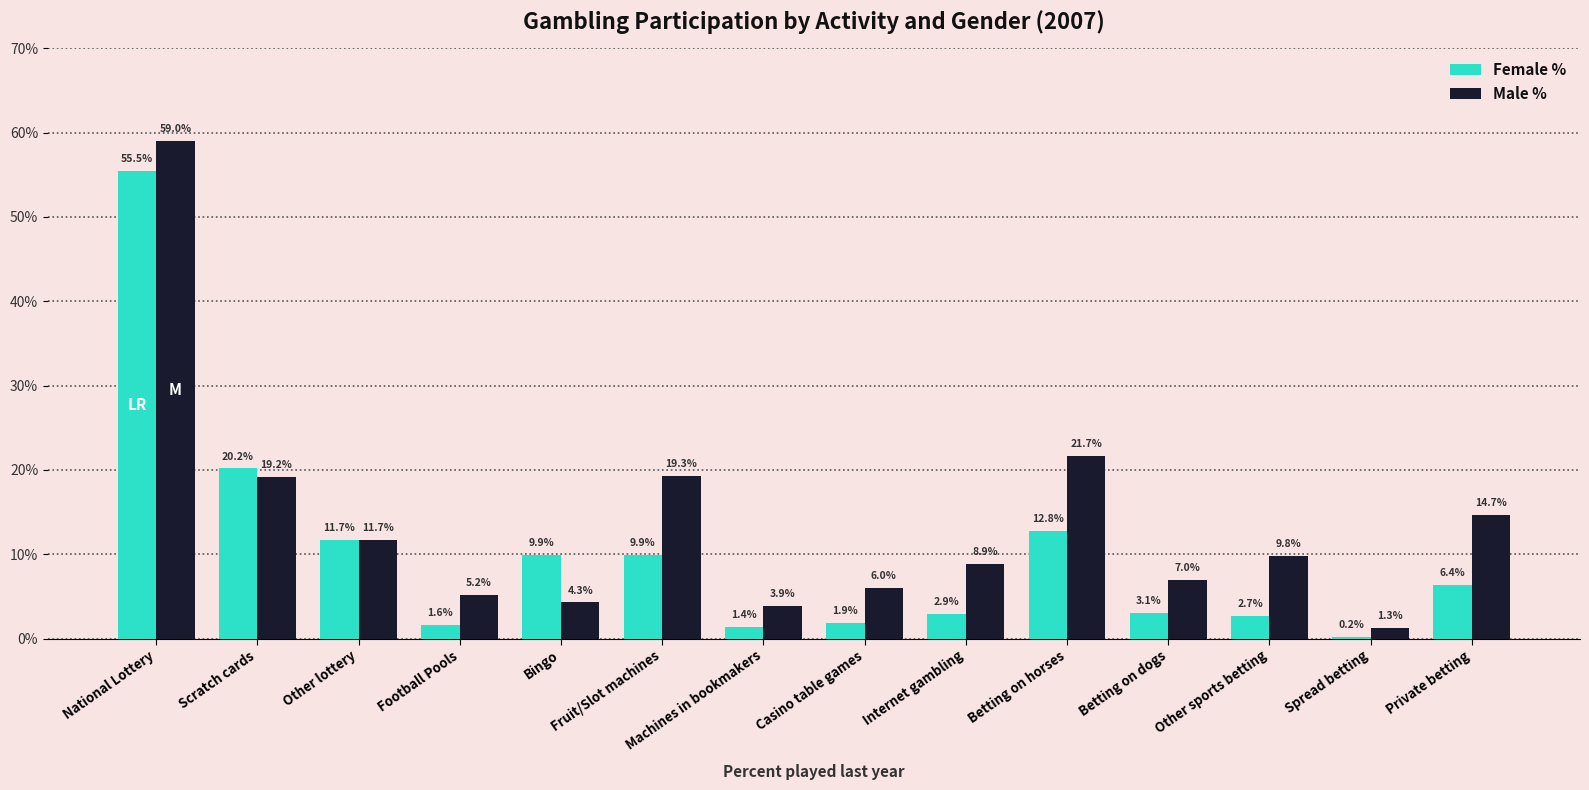

Which series changed the most between Bingo and Other sports betting?

Female %